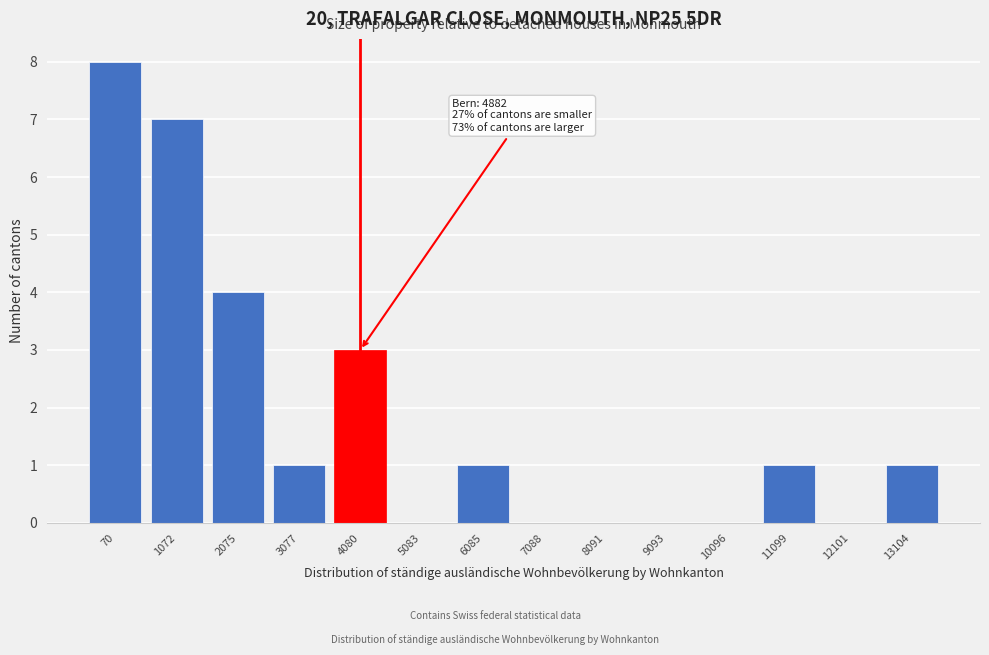

Reading right to left, list all the values displayed in this chart.

13104=1	12101=0	11099=1	10096=0	9093=0	8091=0	7088=0	6085=1	5083=0	4080=3	3077=1	2075=4	1072=7	70=8